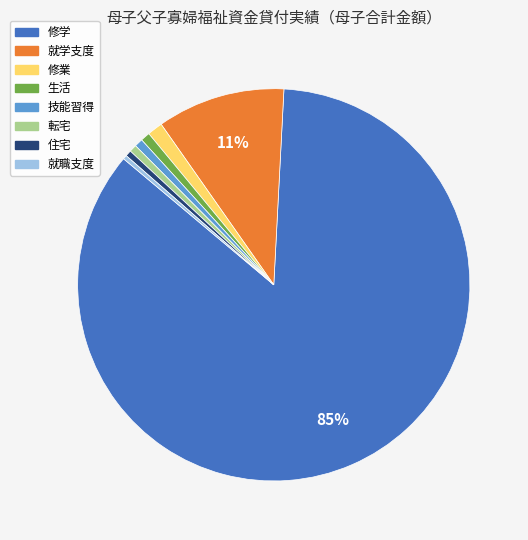

How many slices are in this pie chart?

8